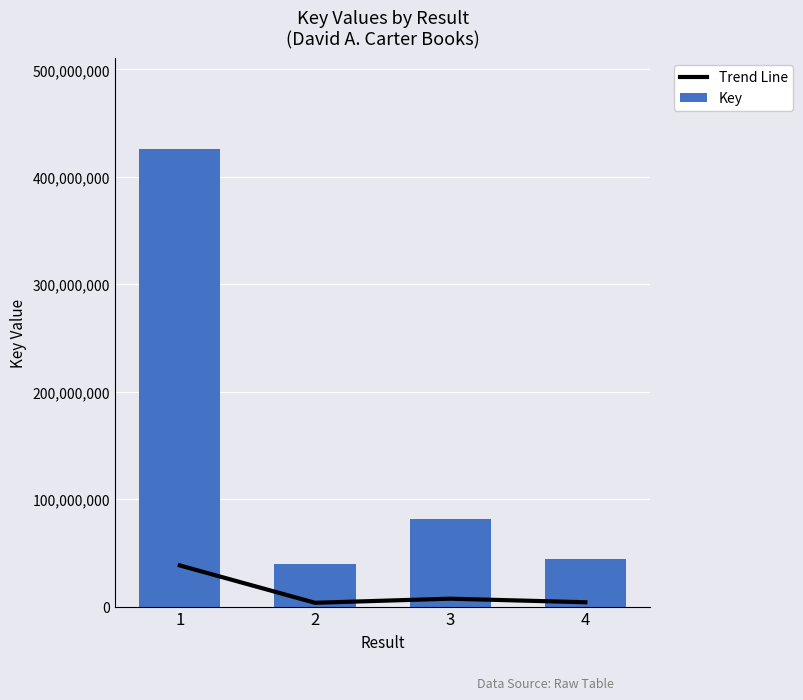

What is the value of the Trend Line bar at the 4th from the left?

4024481.0